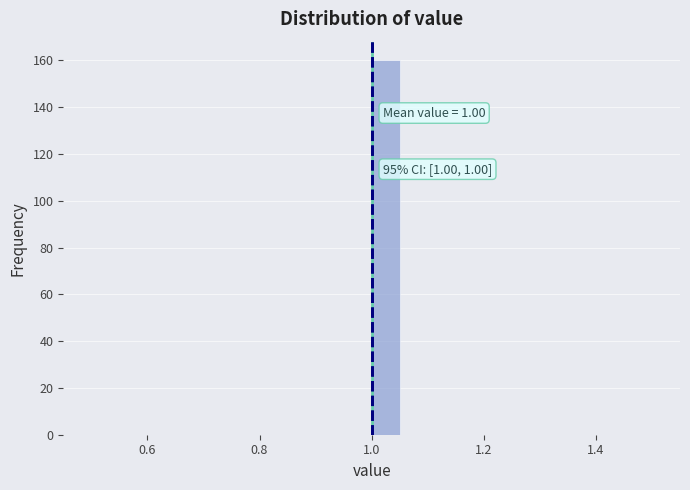

Around what value on the x-axis is the tallest bar? Give the approximate position of its centre, as read against the axis.

1.02